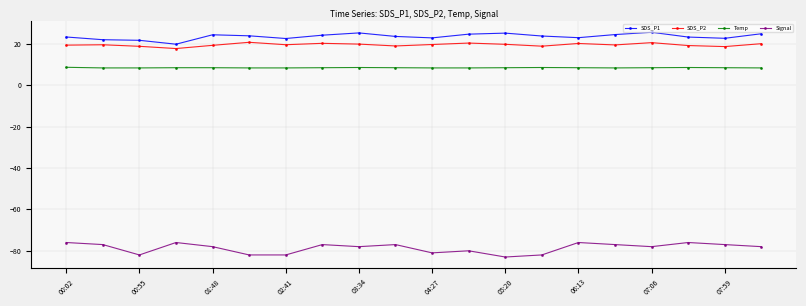

True or false: SDS_P2 has more than 0 interior local peaks.

True